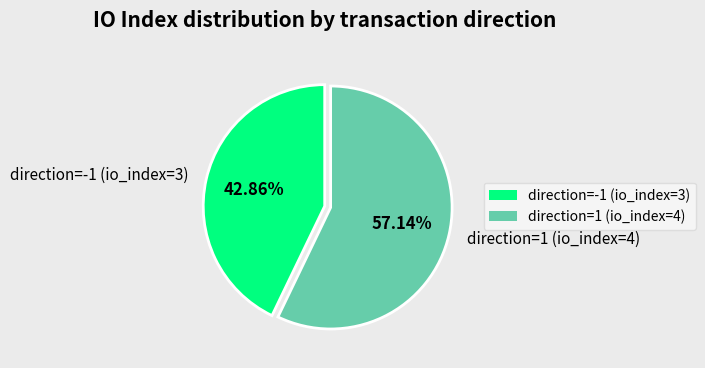

To the nearest percent, what percentage of the pie is direction=-1 (io_index=3)?

43%